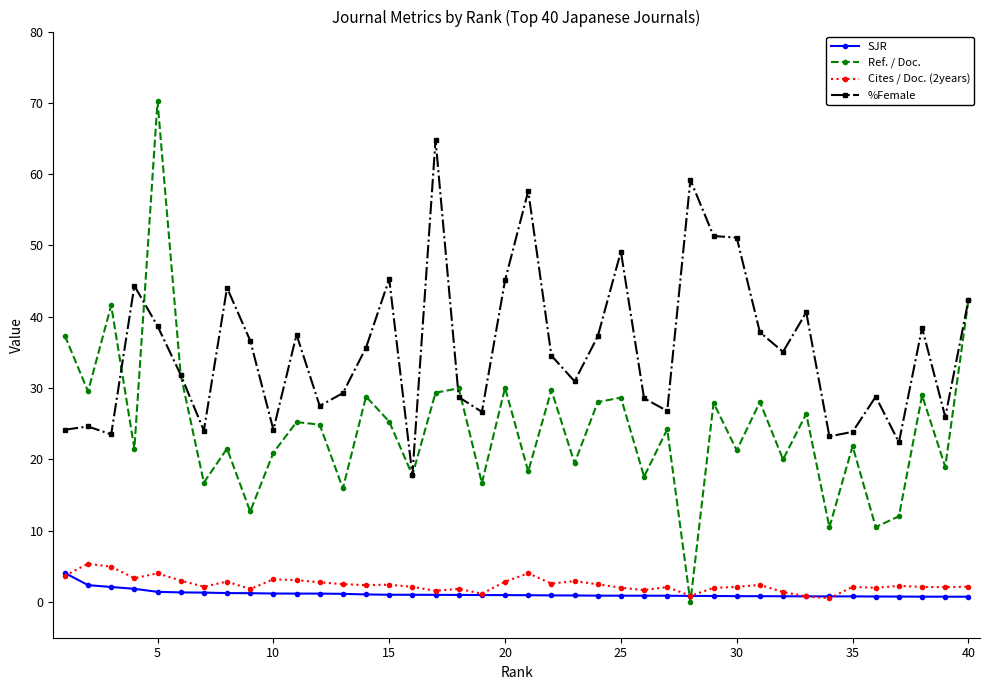

Which series has the largest total across all categories?

%Female